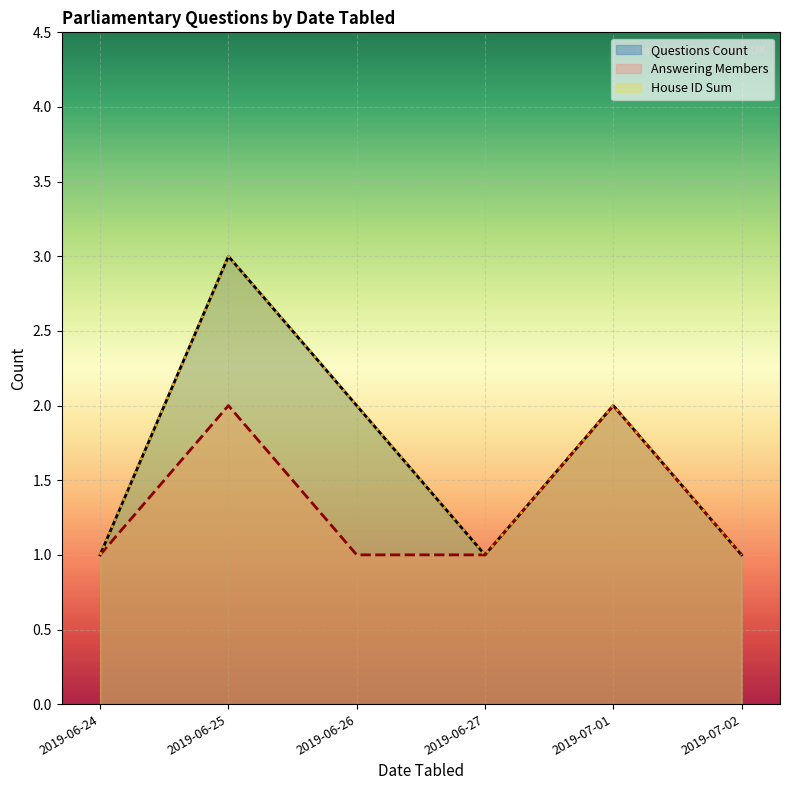

Is the value of Questions Count at 2019-06-26 greater than the value of House ID Sum at 2019-07-02?

Yes